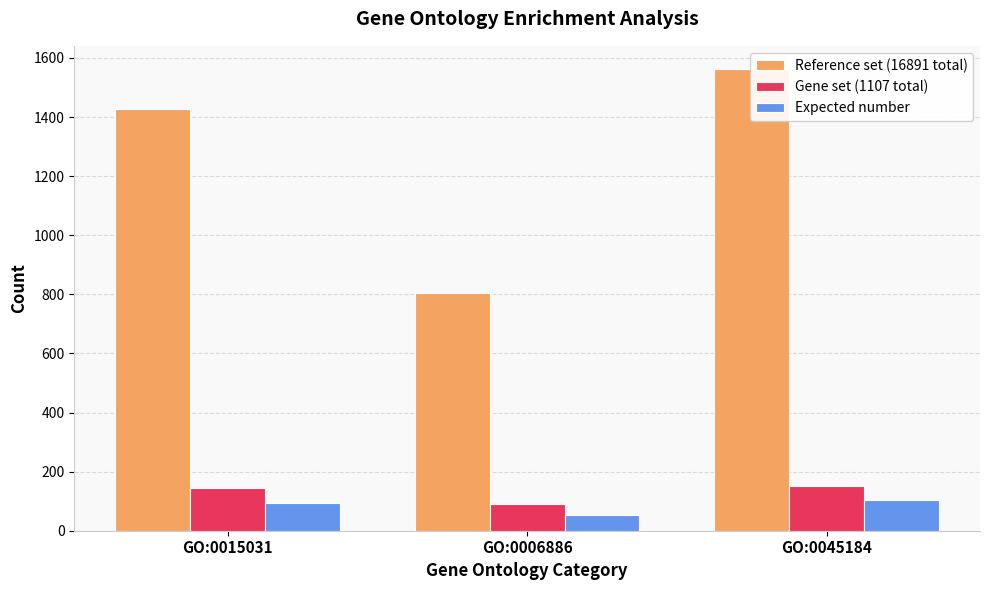

What is the label of the 2nd bar from the right?

GO:0006886